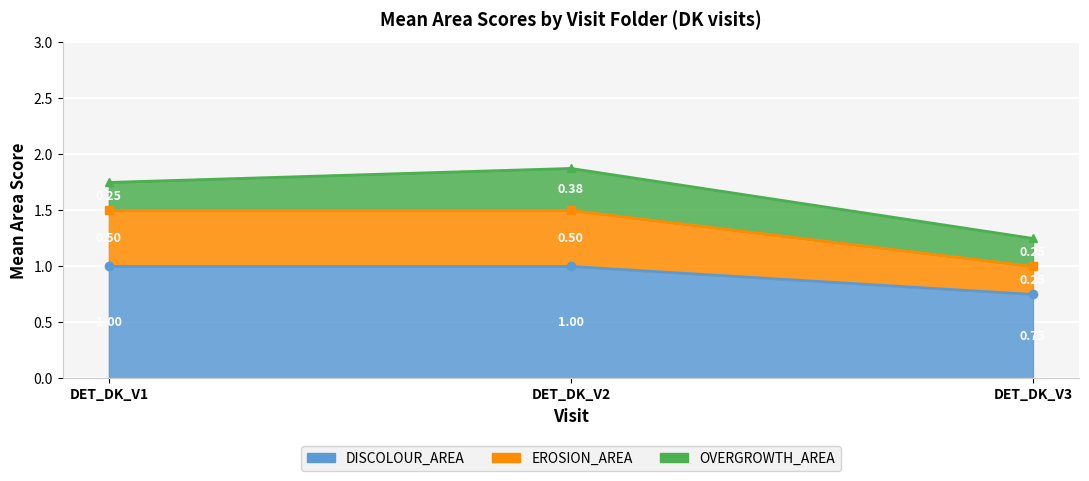

The EROSION_AREA series shows 1.0 at DET_DK_V1. True or false?

False